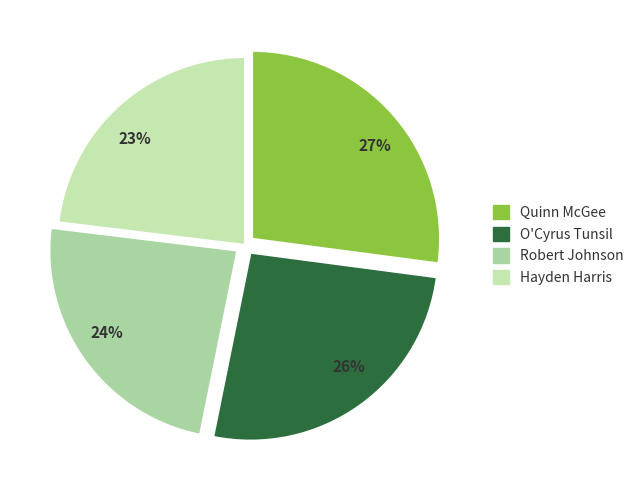

Rank the categories by value from highest to lowest.

27%, 26%, 24%, 23%